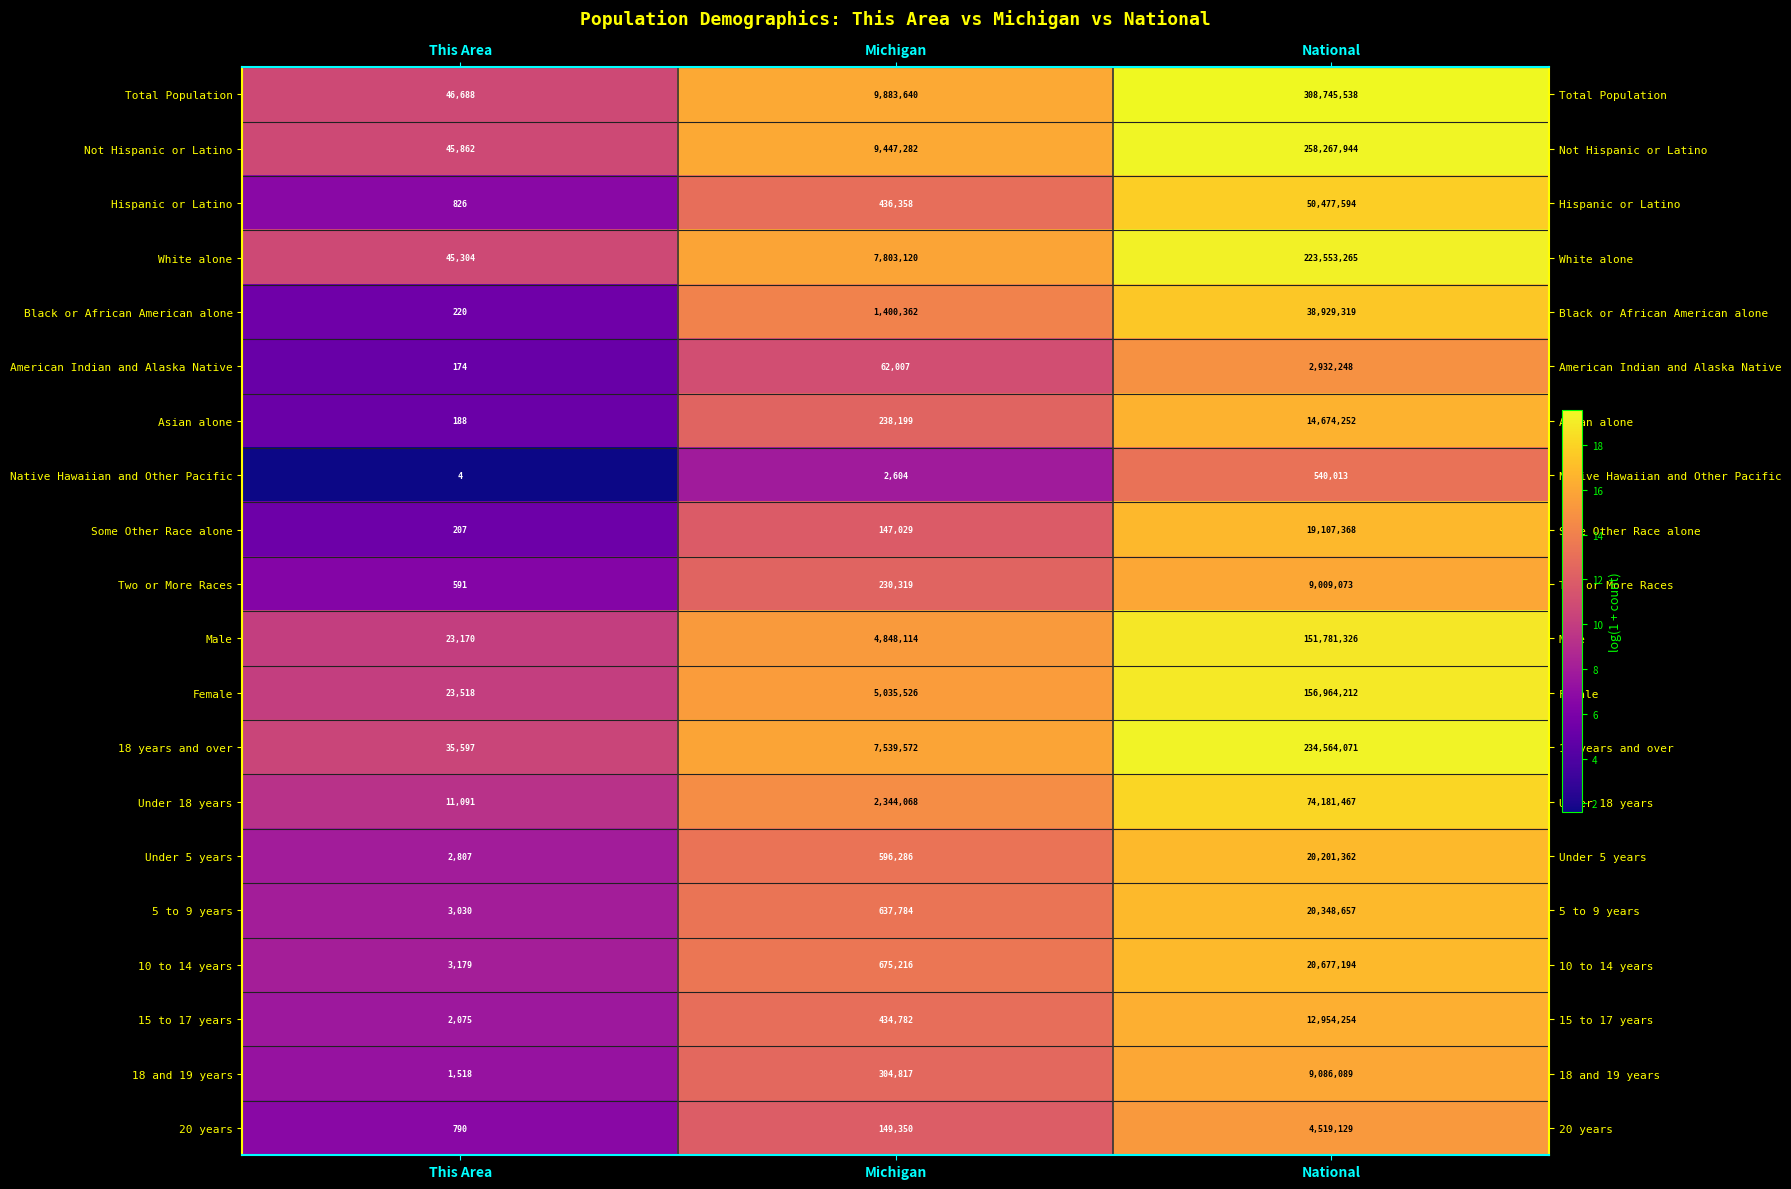

Which series has the largest total across all categories?

Total Population